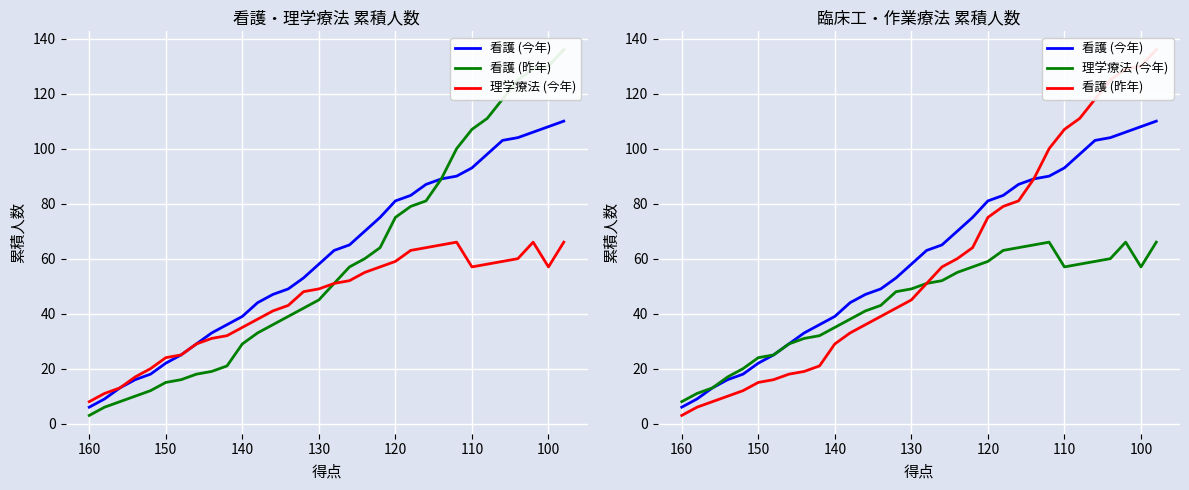

How many data points in 看護 (今年) are less than 63?

16